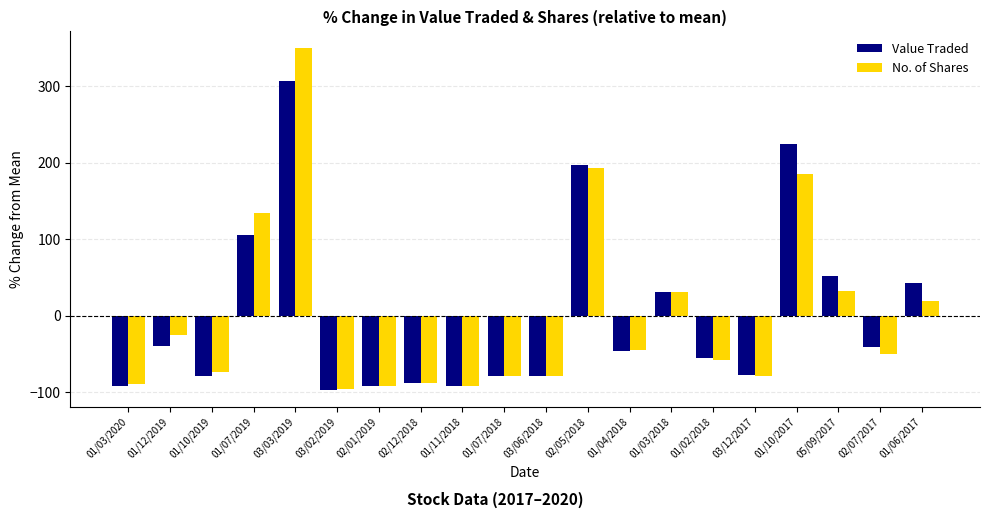

At which category is the sum across all series the highest?

03/03/2019